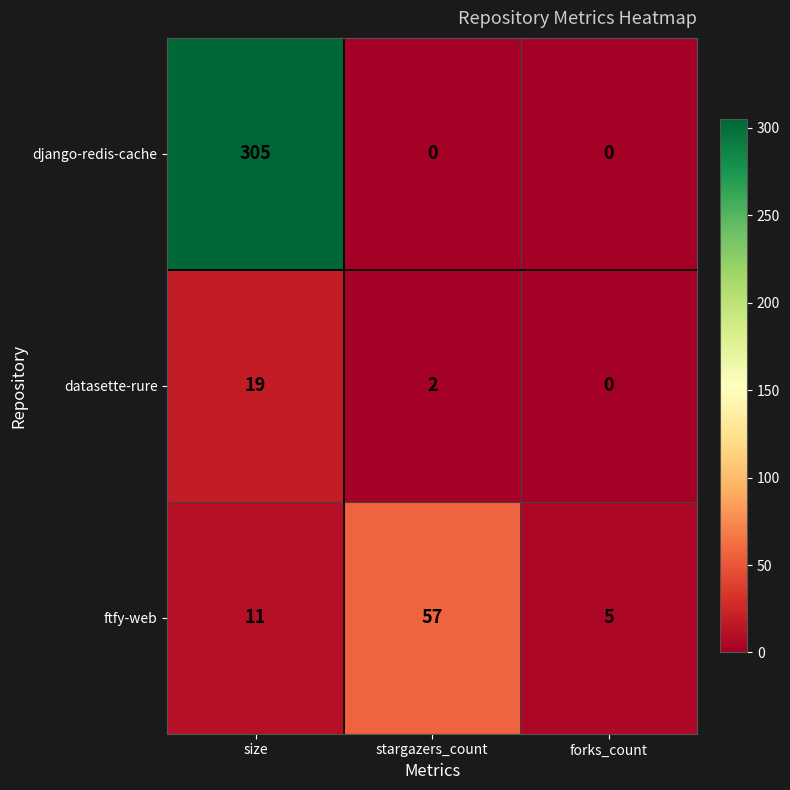

Count the number of categories in the chart.

3